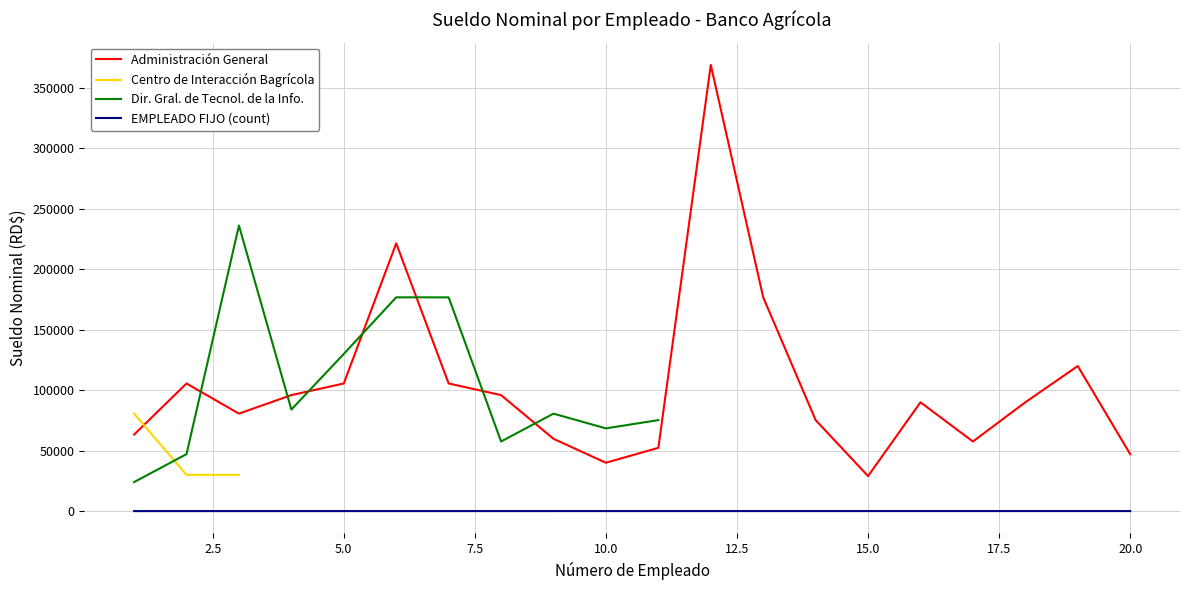

Is it true that Administración General equals 57848 at 8?

False